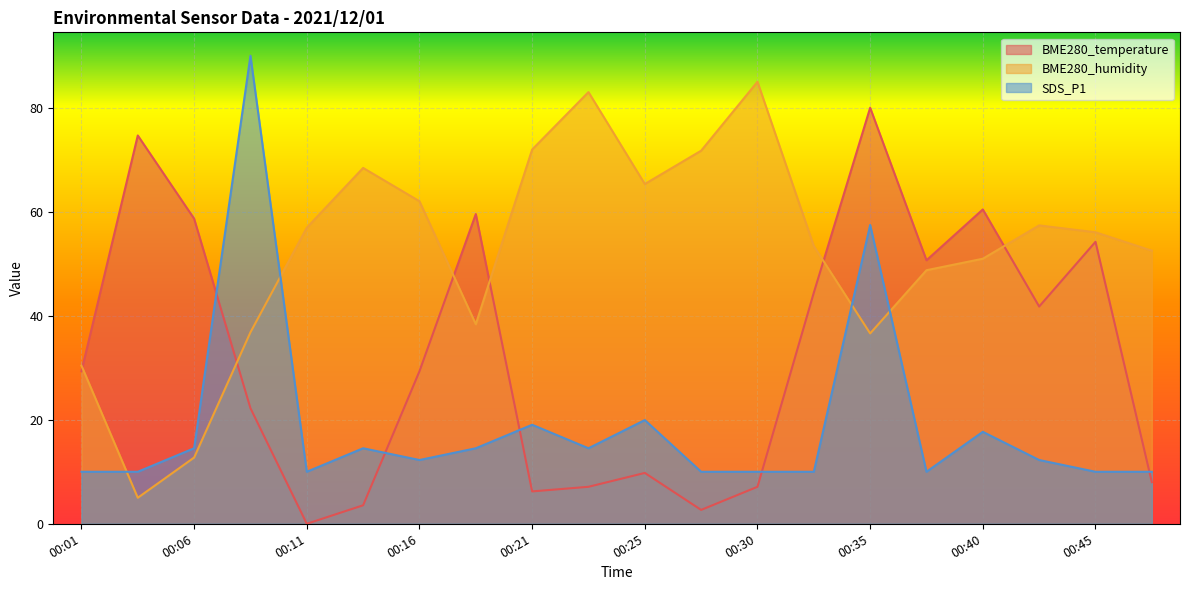

How many lines are shown in the chart?

3